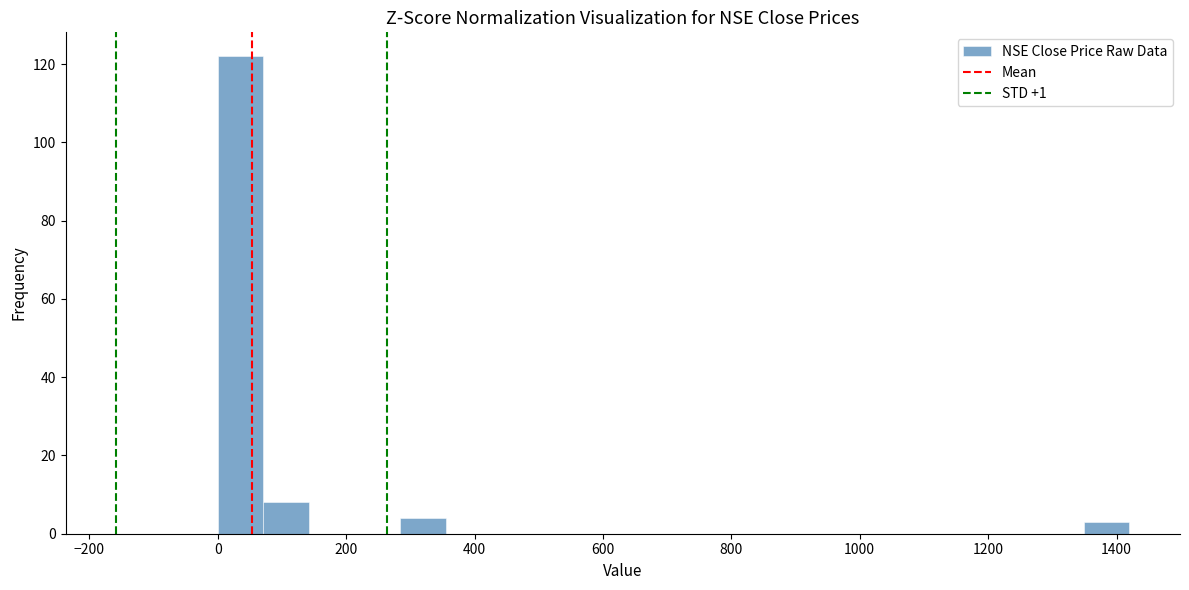

Around what value on the x-axis is the tallest bar? Give the approximate position of its centre, as read against the axis.

40